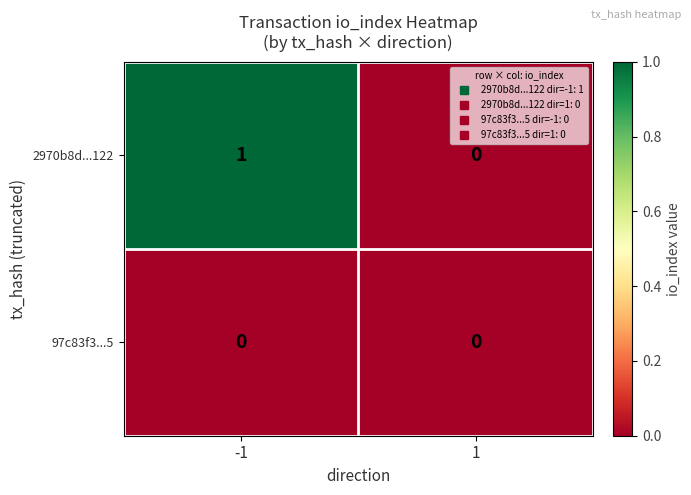

True or false: 97c83f3...5 has a value of 0 at 1.

True